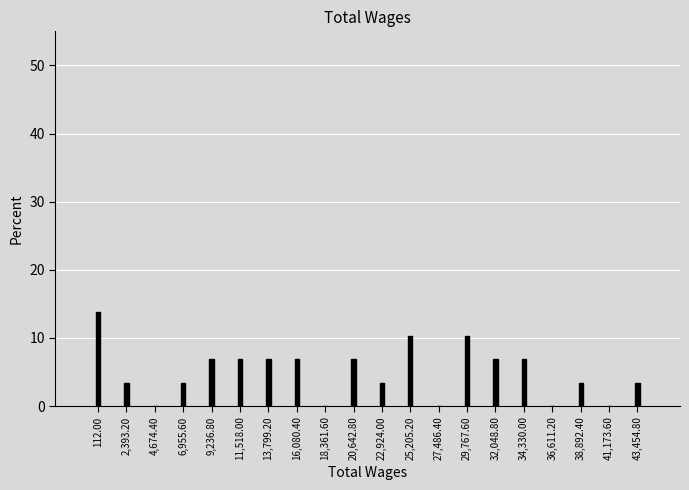

Reading left to right, extract all data points from this chart.

112.00=13.8	2,393.20=3.4	4,674.40=0.0	6,955.60=3.4	9,236.80=6.9	11,518.00=6.9	13,799.20=6.9	16,080.40=6.9	18,361.60=0.0	20,642.80=6.9	22,924.00=3.4	25,205.20=10.3	27,486.40=0.0	29,767.60=10.3	32,048.80=6.9	34,330.00=6.9	36,611.20=0.0	38,892.40=3.4	41,173.60=0.0	43,454.80=3.4